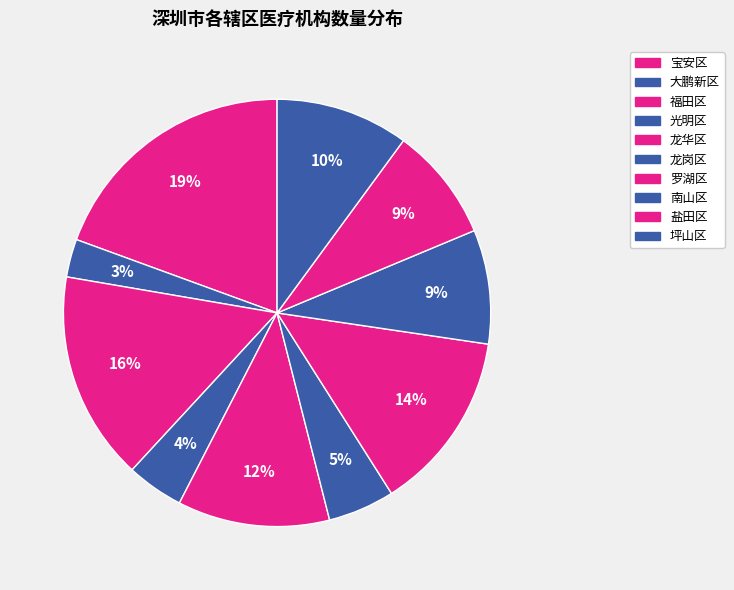

How many segments does this pie chart have?

10